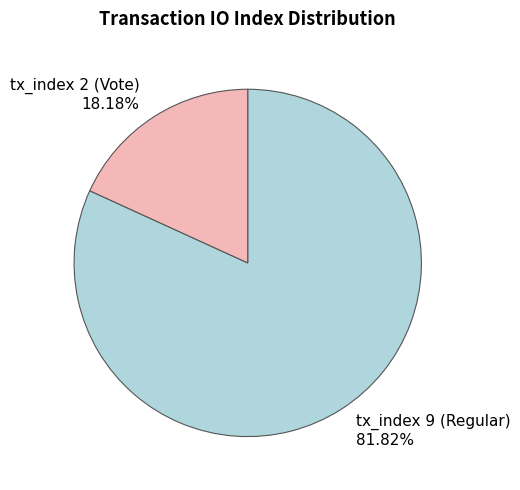

Is there a majority slice in this chart?

Yes